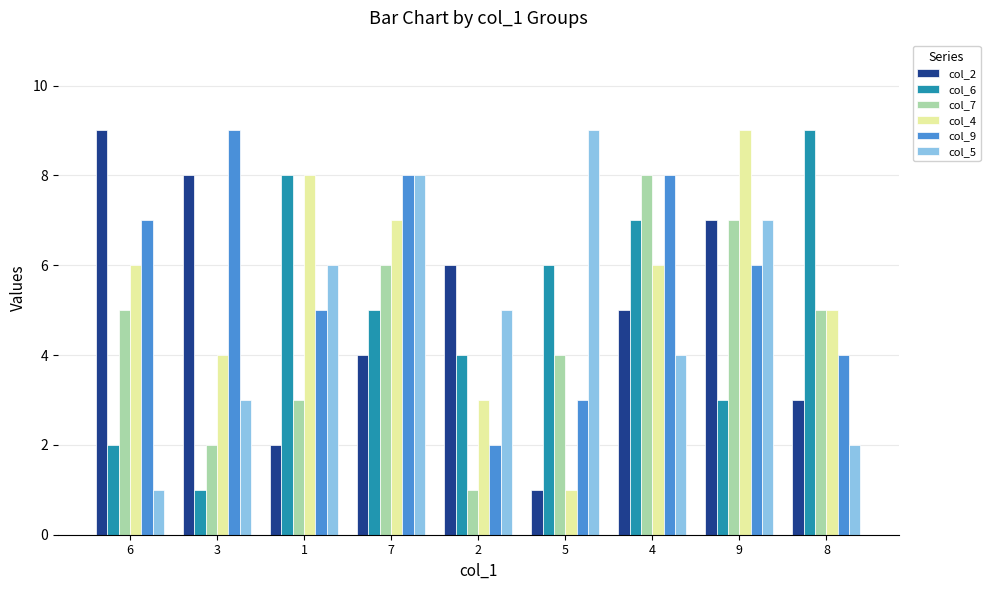

Which series has the largest total across all categories?

col_9